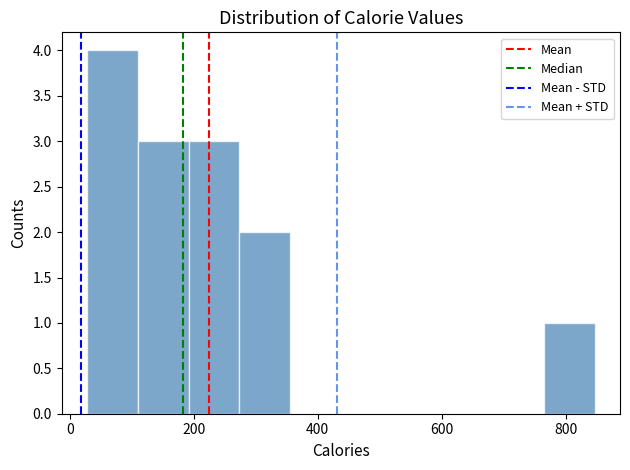

What is the height of the bar covering 200 to 280 on the x-axis? Neither the bar edges nor the heights are printed on the chart, so give them approximately, as read against the axes.

3